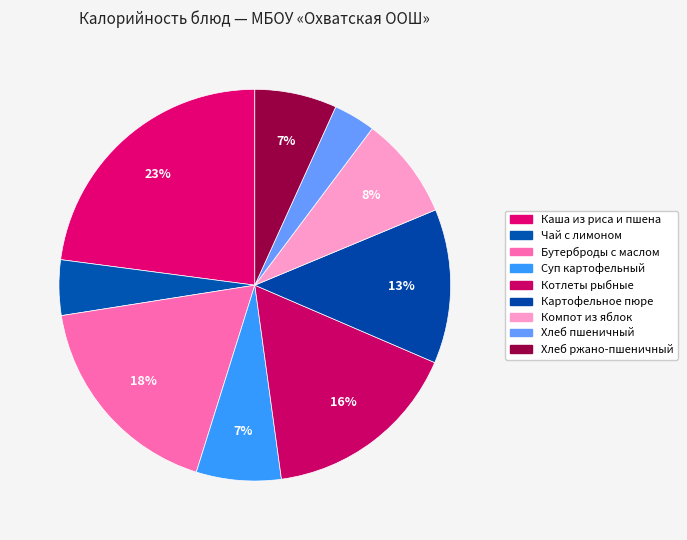

How many slices are in this pie chart?

9